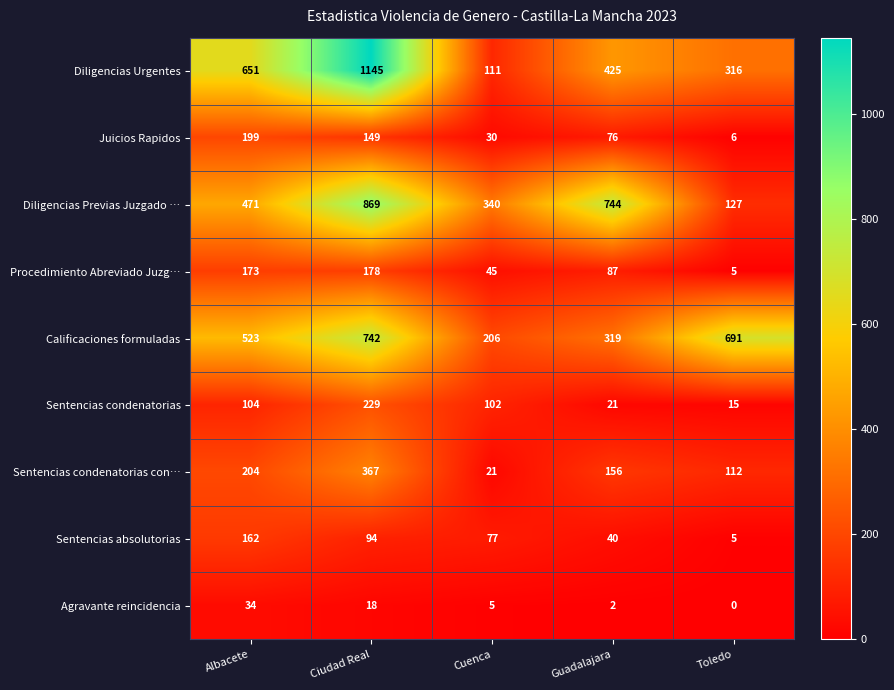

Which series has the largest range (max minus min)?

Diligencias Urgentes